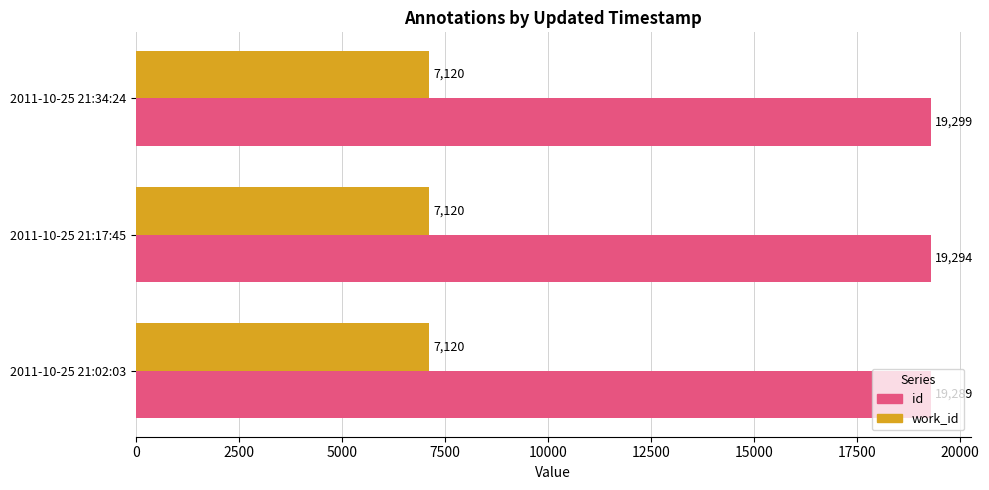

Is the value of work_id at 2011-10-25 21:34:24 greater than the value of id at 2011-10-25 21:34:24?

No